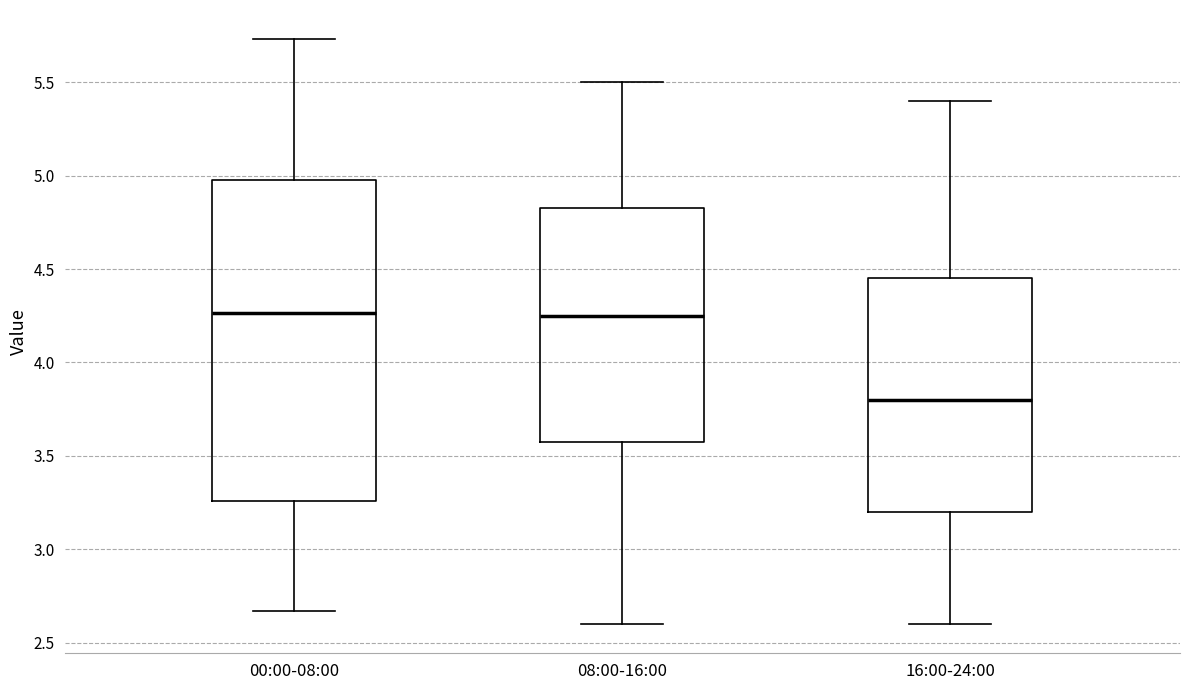

Reading left to right, read every box against the y-axis: the position of its median line, the range the box covers, and the ends of its whiskers. The values are not printed on the chart, so give them approximately, as read against the axis.

00:00-08:00: median 4.25, box 3.25 to 5.00, whiskers 2.65 to 5.75
08:00-16:00: median 4.25, box 3.60 to 4.85, whiskers 2.60 to 5.50
16:00-24:00: median 3.80, box 3.20 to 4.45, whiskers 2.60 to 5.40